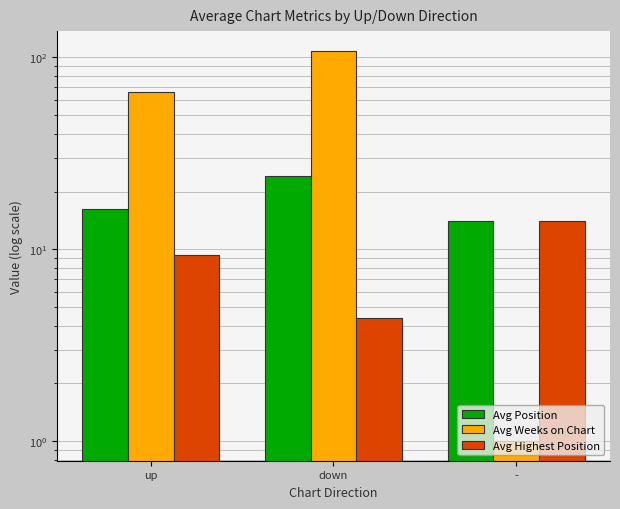

The value of Avg Highest Position at up is 3.2. True or false?

False